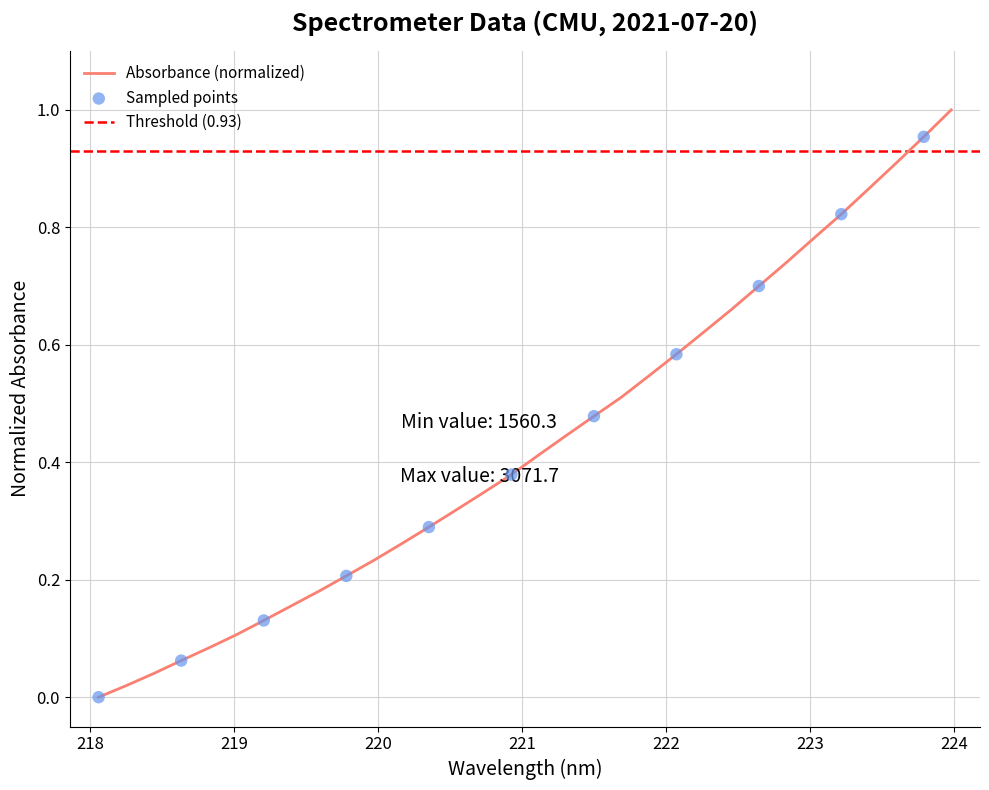

Which has a higher value, 218.8244 or 220.7354?

220.7354